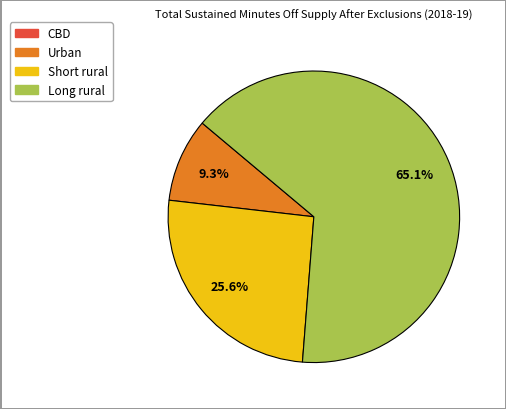

Does any single category account for the majority?

Yes